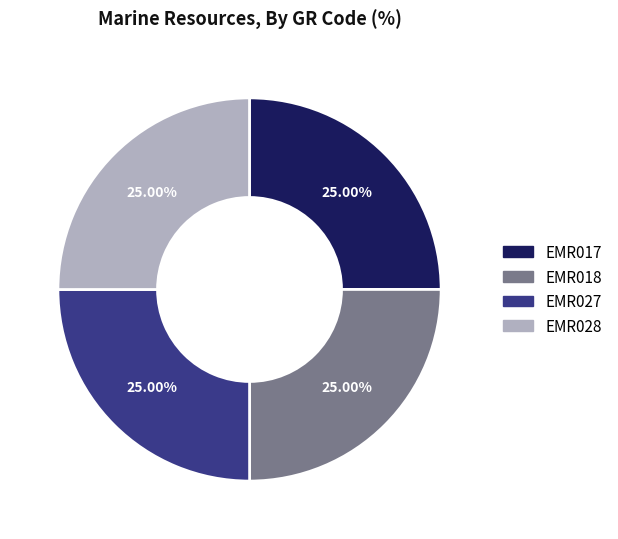

True or false: EMR017 accounts for 33% of the total.

False